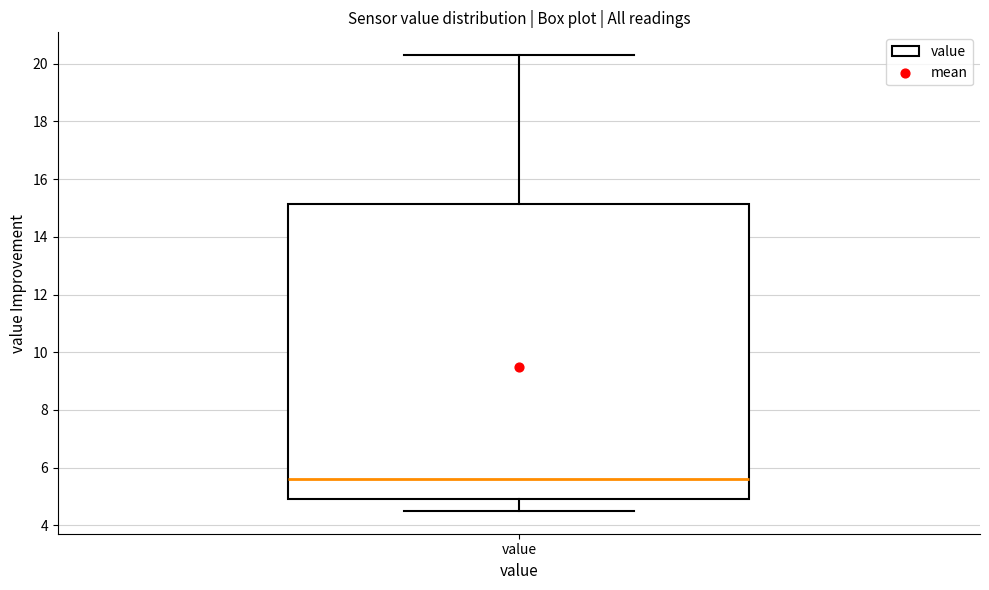

Where is the upper edge of the box for value on the y-axis? The values are not printed on the chart, so give them approximately, as read against the axis.

15.2